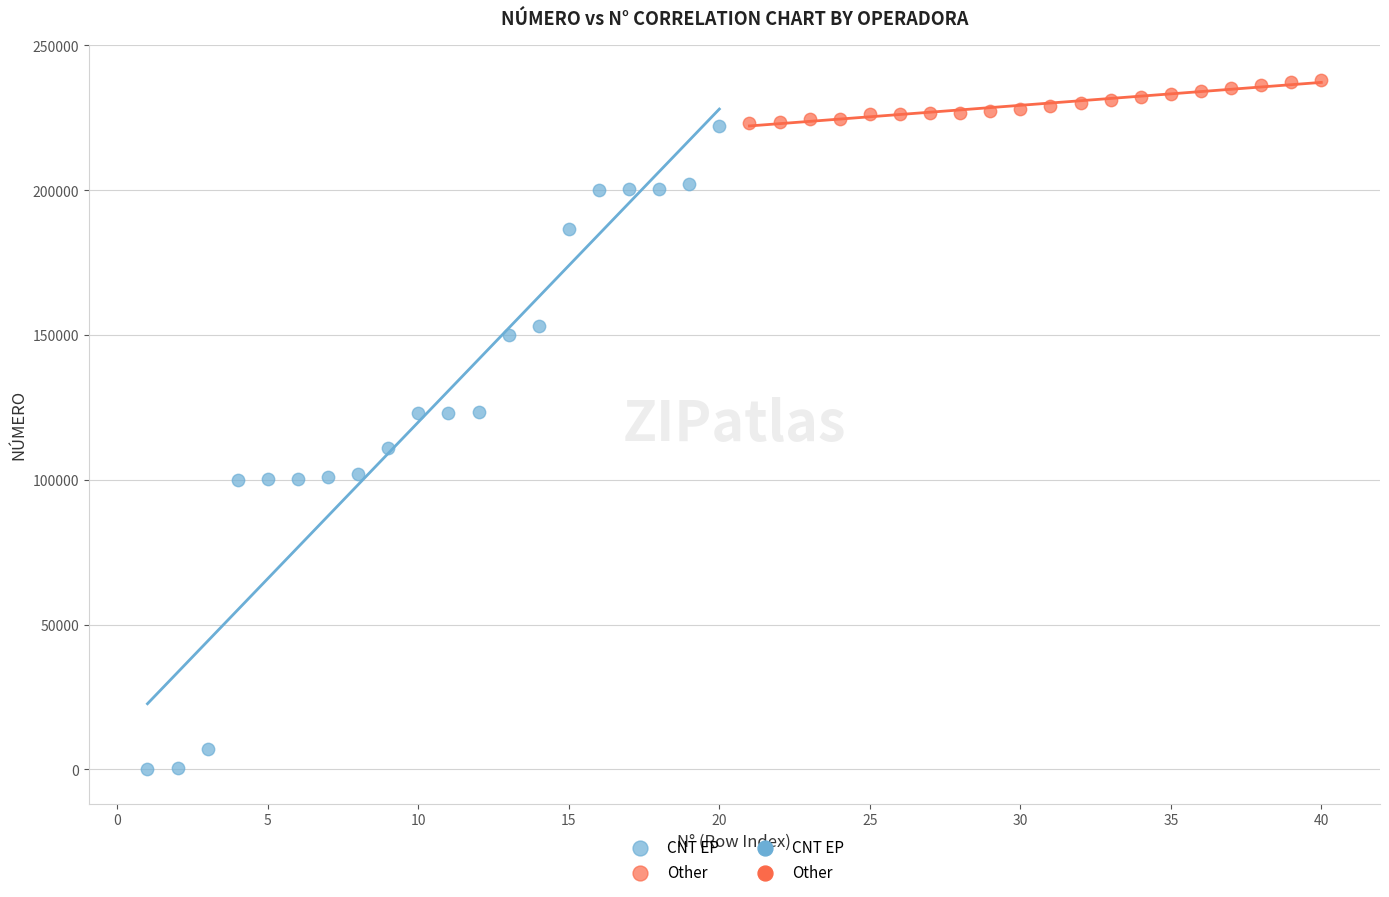

Which series reaches the minimum Y coordinate?

CNT EP